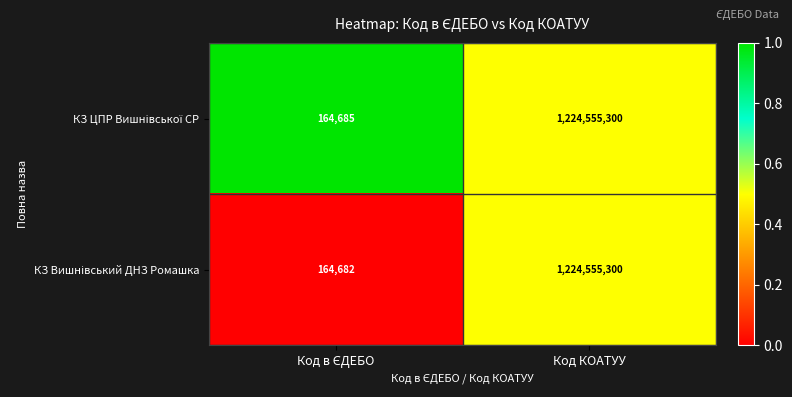

What is the smallest value displayed?

164682